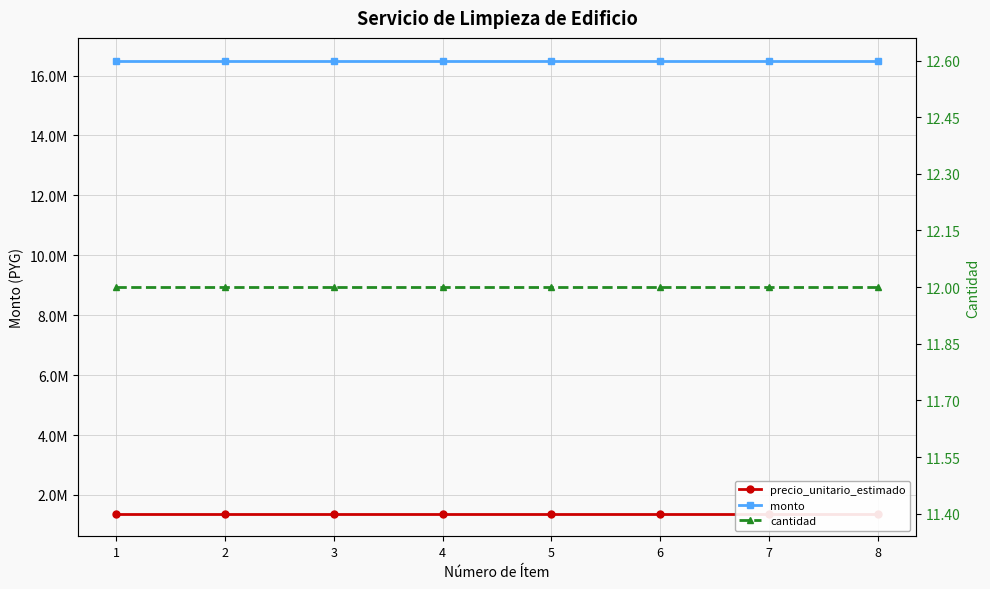

True or false: monto has a value of 16500000 at 8.

True